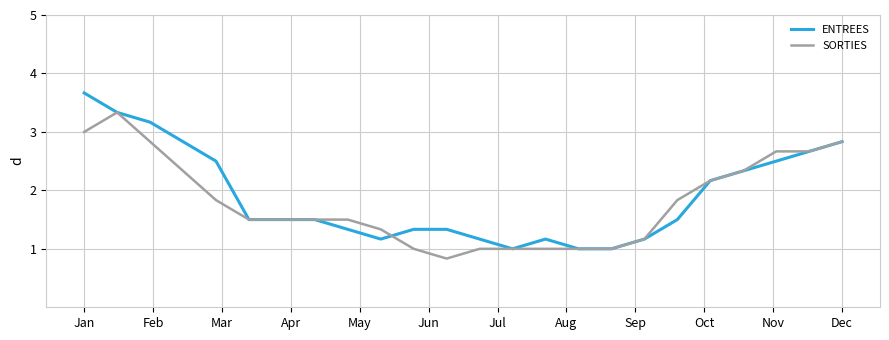

What is the minimum value shown in the chart?

0.8